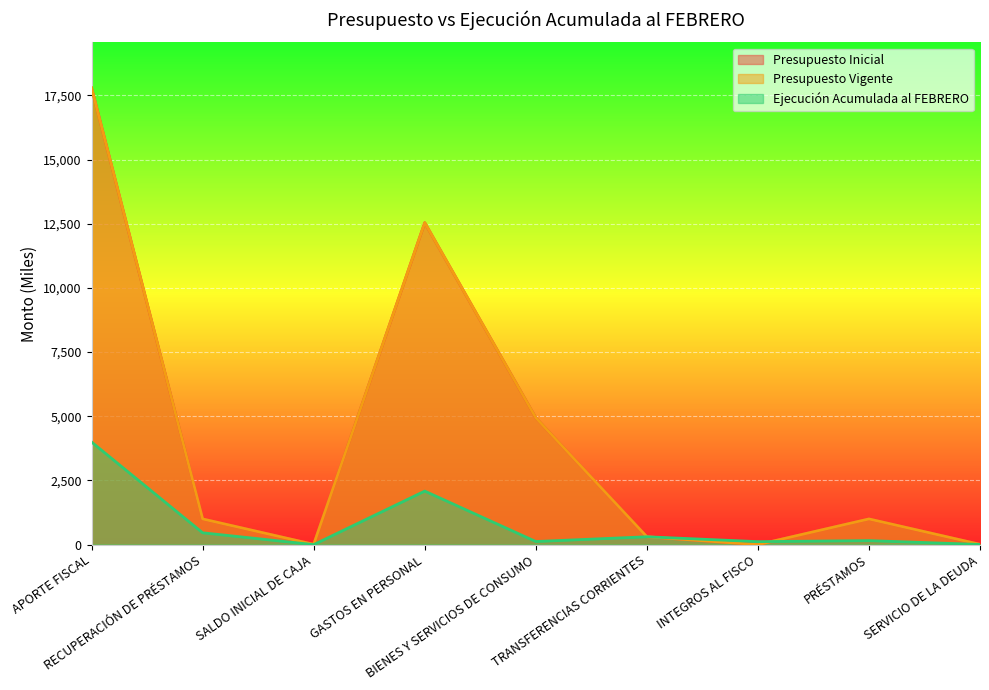

True or false: Ejecución Acumulada al FEBRERO has more than 1 points higher than both neighbors.

True